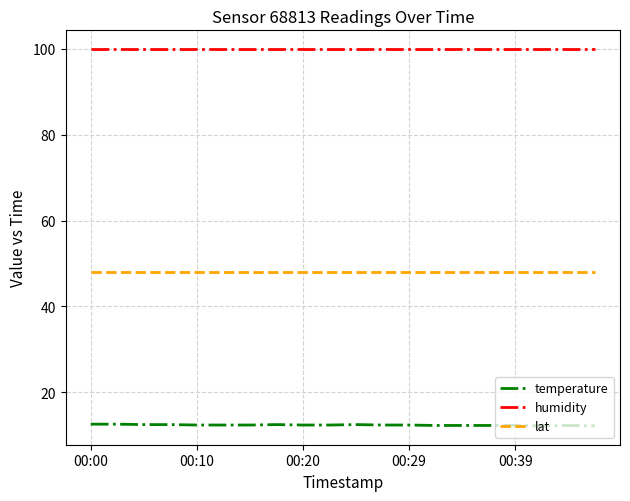

True or false: lat and humidity intersect in this chart.

False